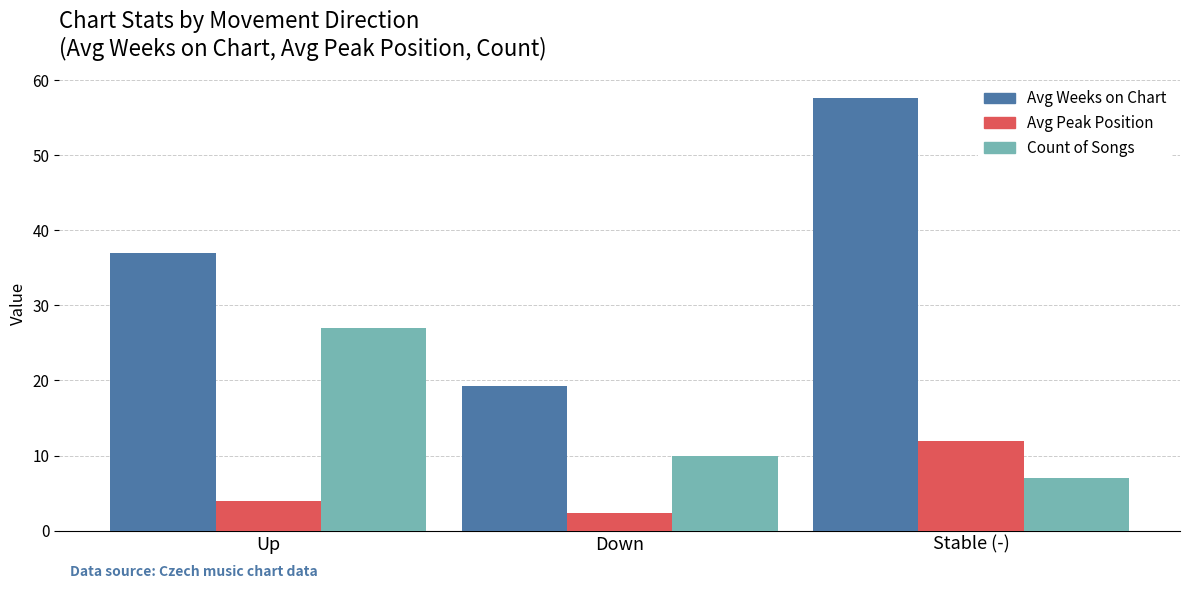

At which label does Count of Songs first exceed 10?

Up